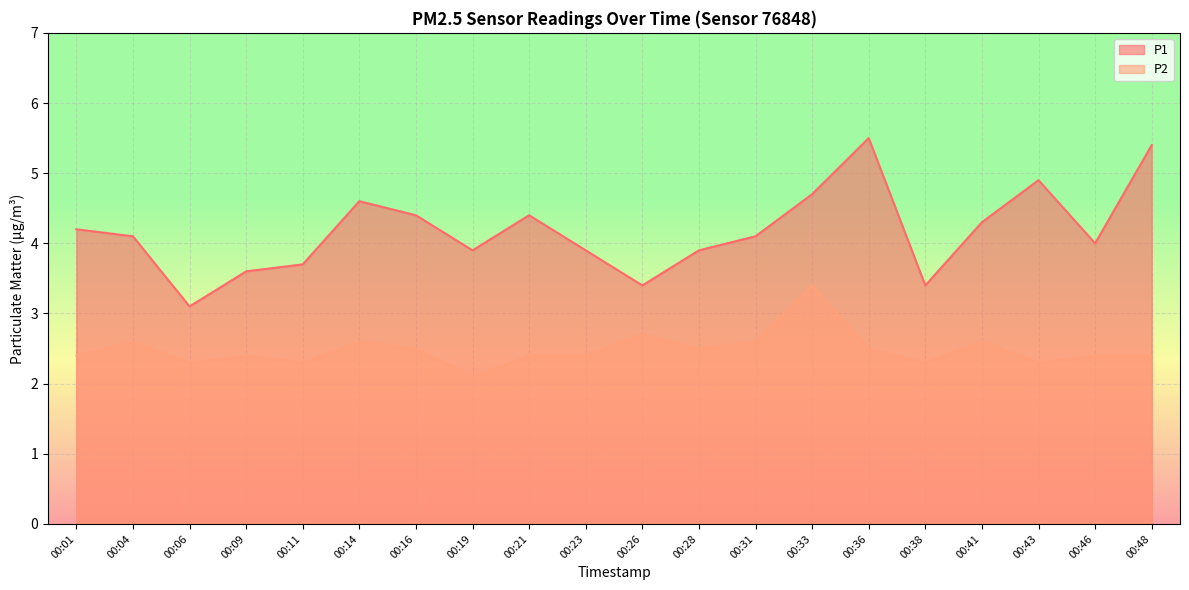

Where is the first local maximum for P1?

00:14